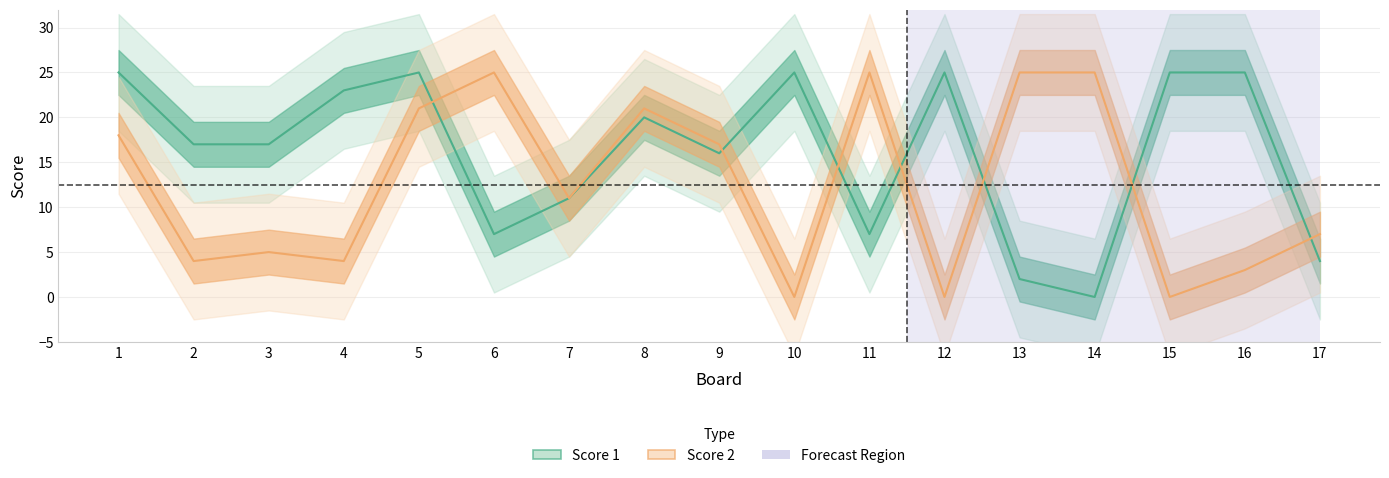

Reading left to right, list all the values displayed in this chart.

Score 1: 1=25	2=17	3=17	4=23	5=25	6=7	7=11	8=20	9=16	10=25	11=7	12=25	13=2	14=0	15=25	16=25	17=4
Score 2: 1=18	2=4	3=5	4=4	5=21	6=25	7=11	8=21	9=17	10=0	11=25	12=0	13=25	14=25	15=0	16=3	17=7